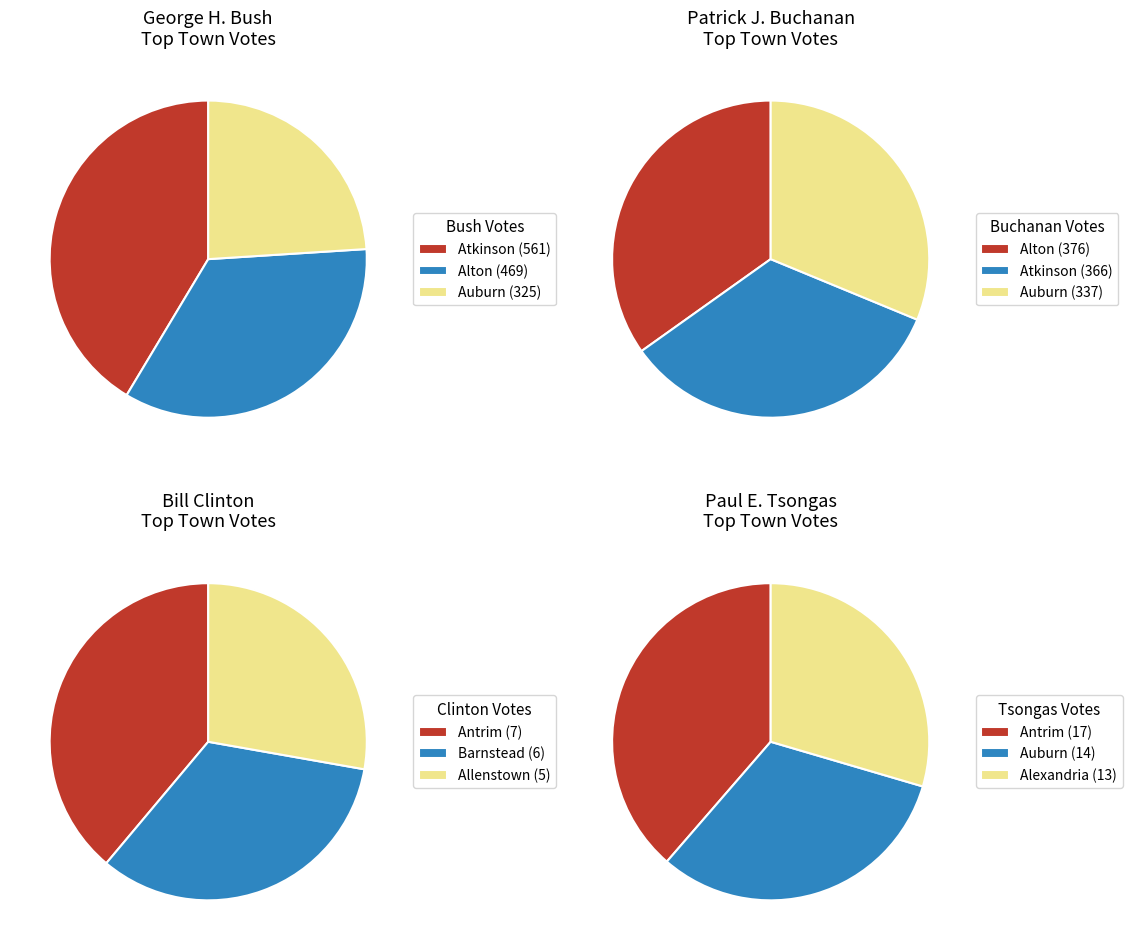

Which slice is the largest?

Atkinson